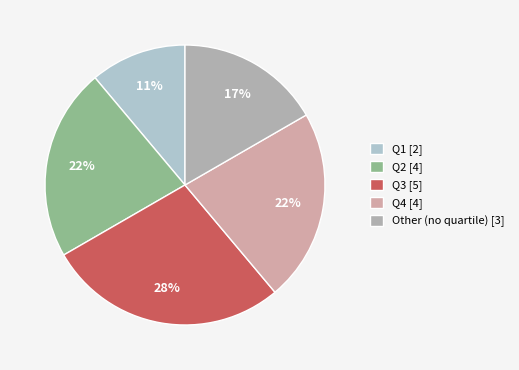

To the nearest percent, what is the average slice percentage?

20%